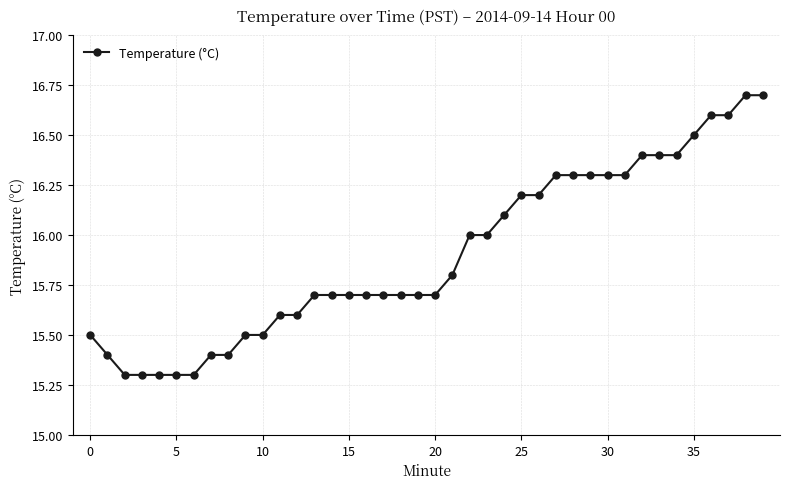

Reading right to left, transcribe all the data shown in this chart.

16.7	16.7	16.6	16.6	16.5	16.4	16.4	16.4	16.3	16.3	16.3	16.3	16.3	16.2	16.2	16.1	16.0	16.0	15.8	15.7	15.7	15.7	15.7	15.7	15.7	15.7	15.7	15.6	15.6	15.5	15.5	15.4	15.4	15.3	15.3	15.3	15.3	15.3	15.4	15.5